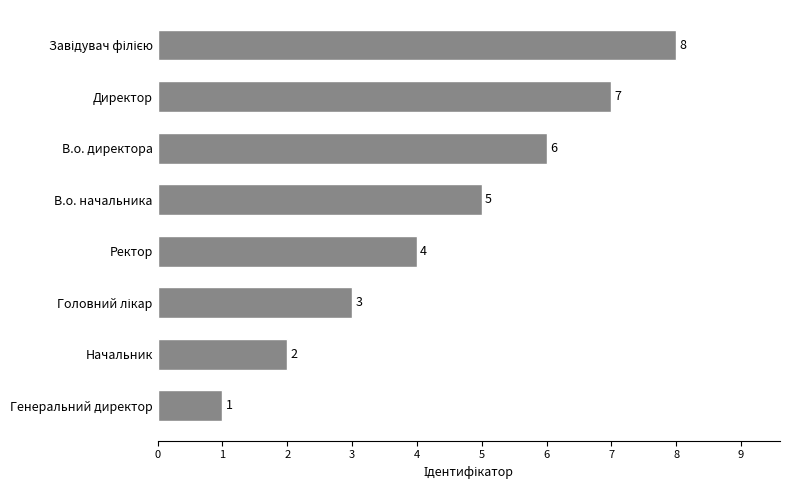

Reading top to bottom, extract all data points from this chart.

8	7	6	5	4	3	2	1